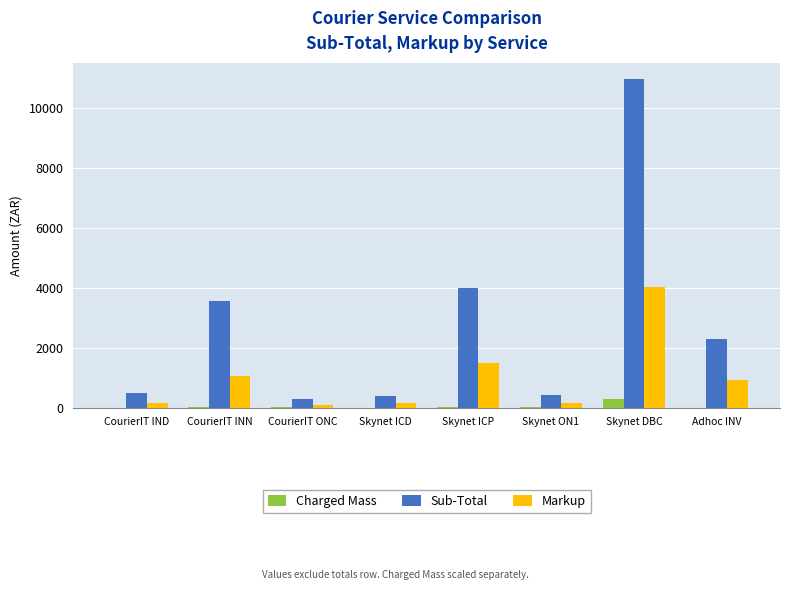

How many categories are shown in the chart?

8